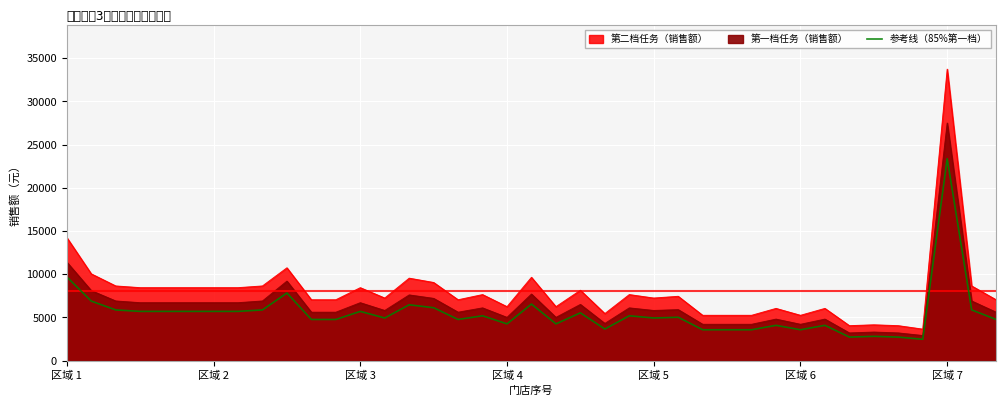

At which category does the chart reach its minimum across all series?

35